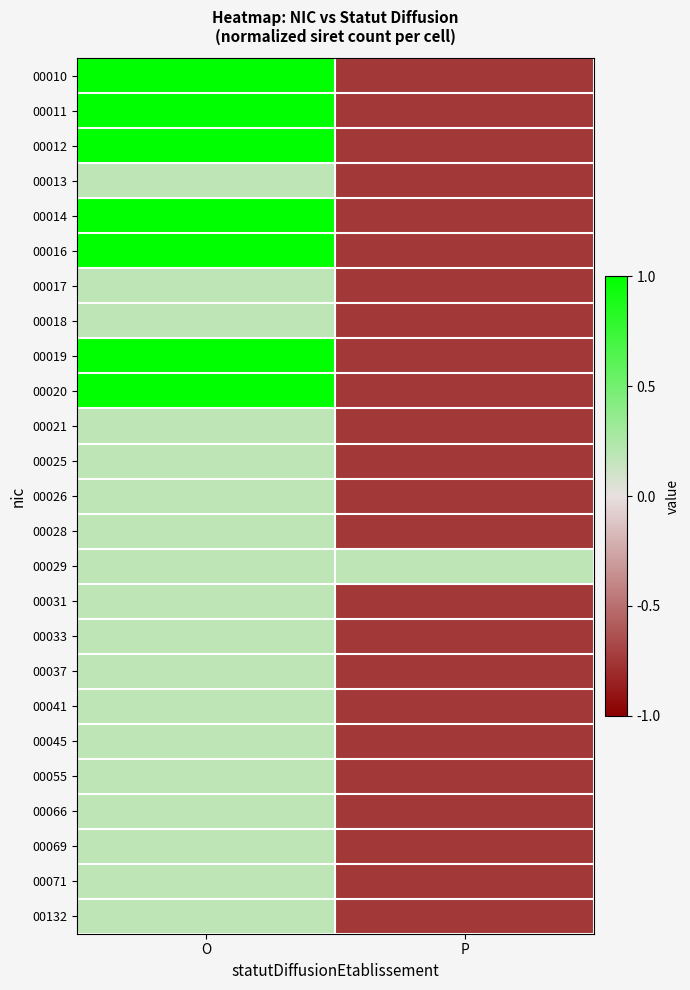

How many series are shown in this chart?

25